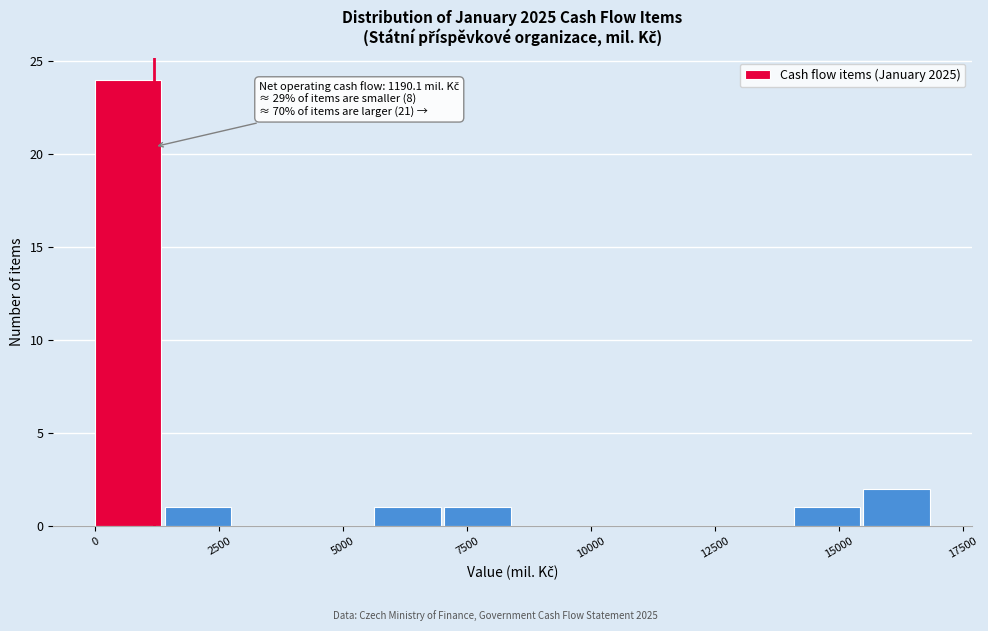

Around what value on the x-axis is the tallest bar? Give the approximate position of its centre, as read against the axis.

500